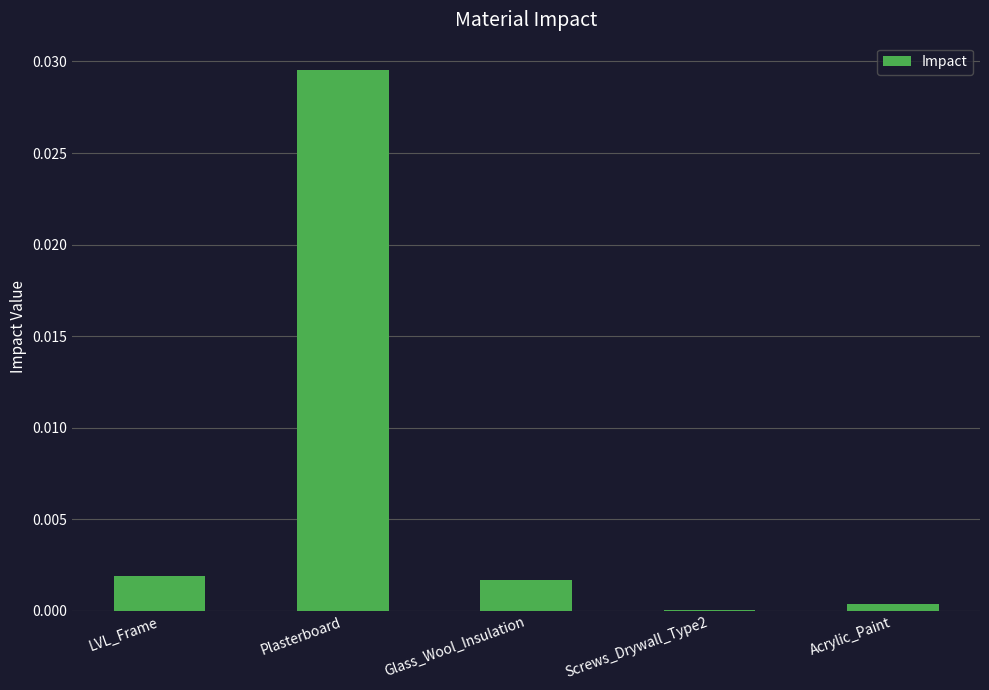

Between Plasterboard and Screws_Drywall_Type2, which is larger?

Plasterboard